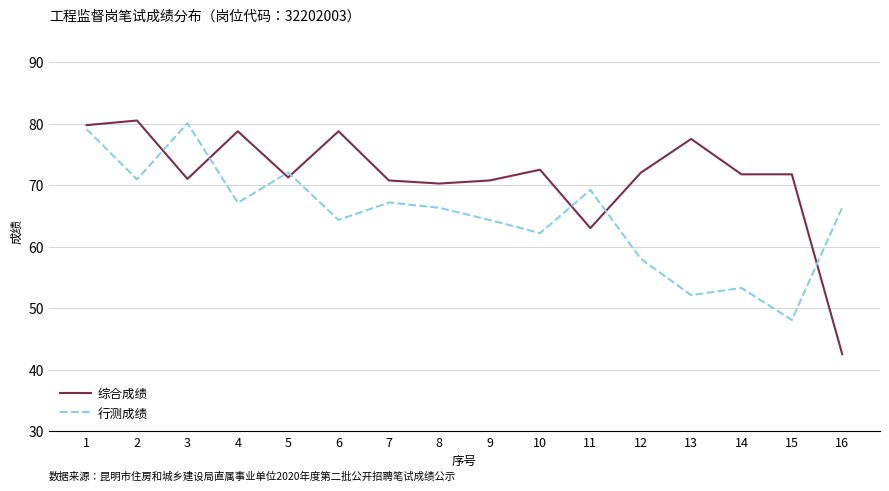

True or false: 行测成绩 has a value of 79.1 at 1.

True